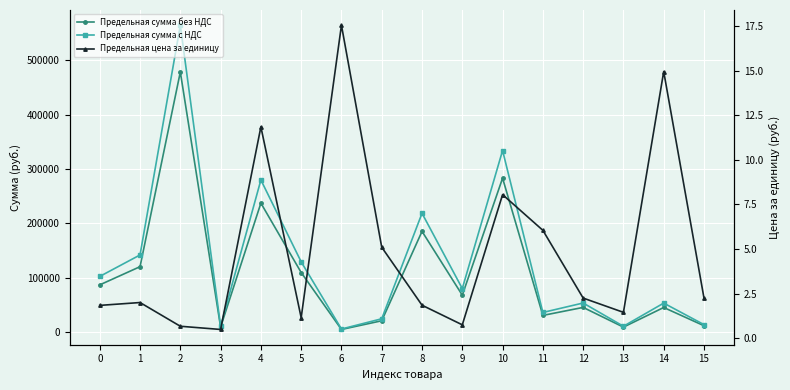

Read the Предельная сумма без НДС value at 4.

237000.0